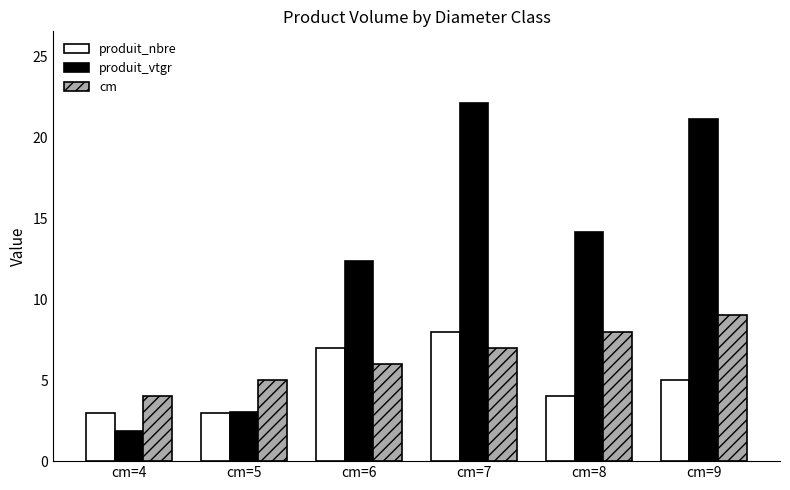

What is the spread (max minus min) of values at cm=4?

2.1